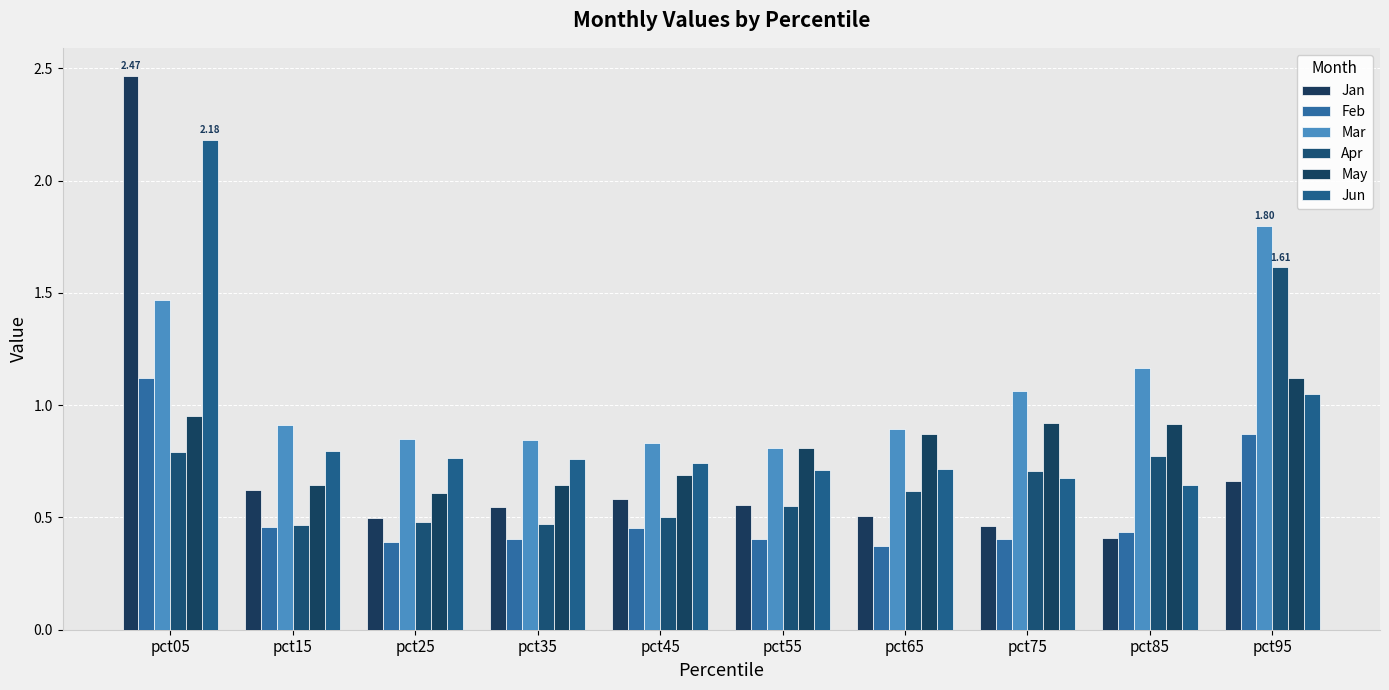

The value of Mar at pct05 is 2.1. True or false?

False